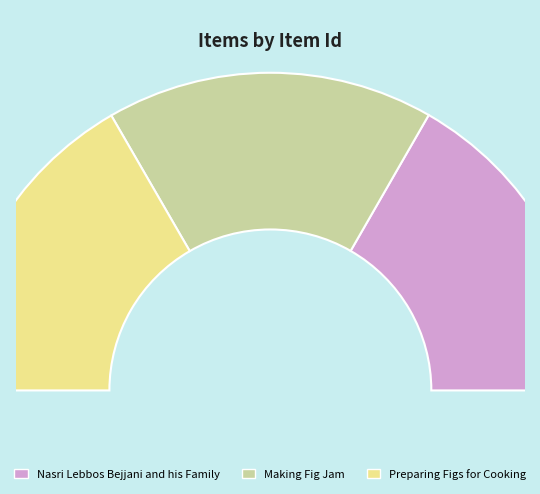

Count the number of slices in the pie.

3